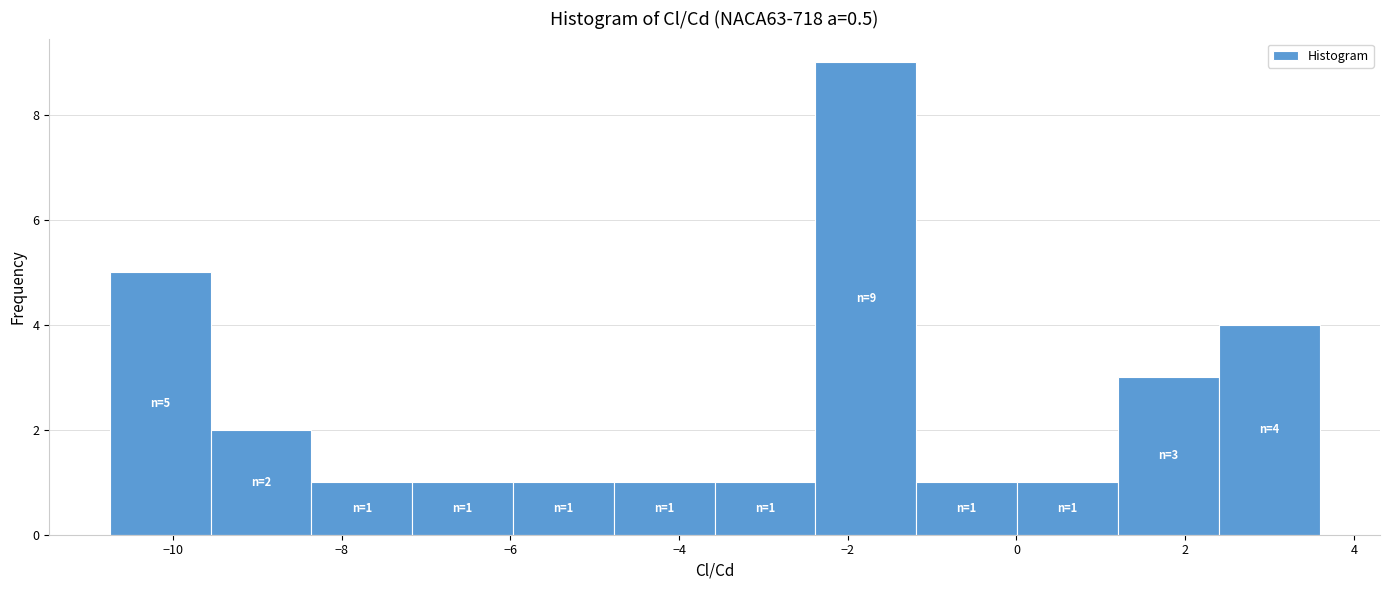

Over which range of the x-axis is the bar tallest?

-2.4 to -1.2